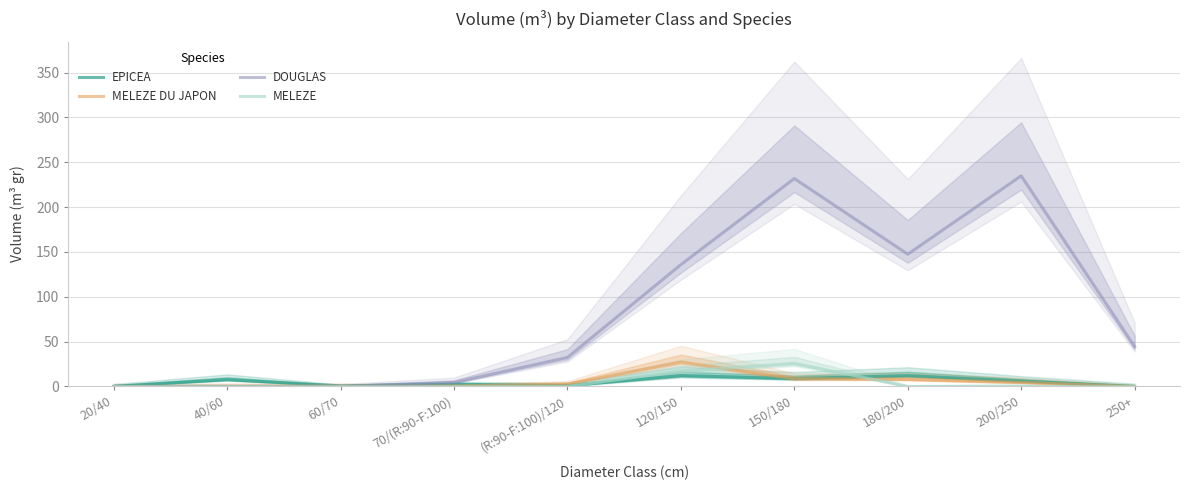

Is it true that DOUGLAS equals 34.1 at 120/150?

False